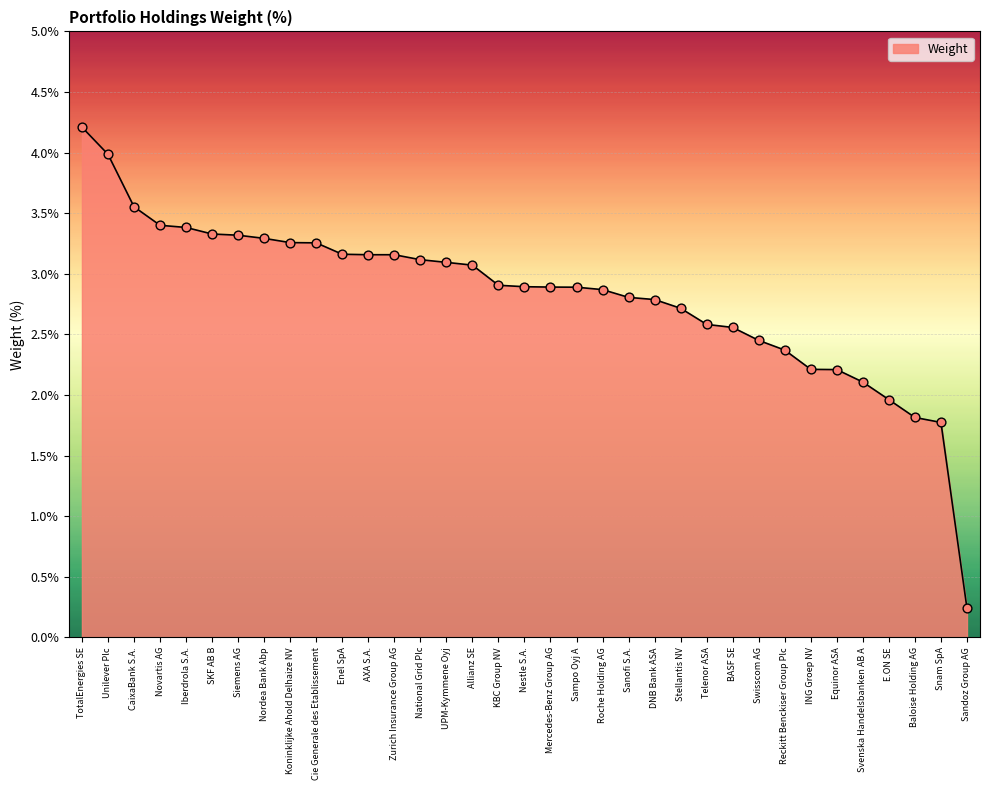

What is the change in value from Koninklijke Ahold Delhaize NV to Mercedes-Benz Group AG?

-0.4